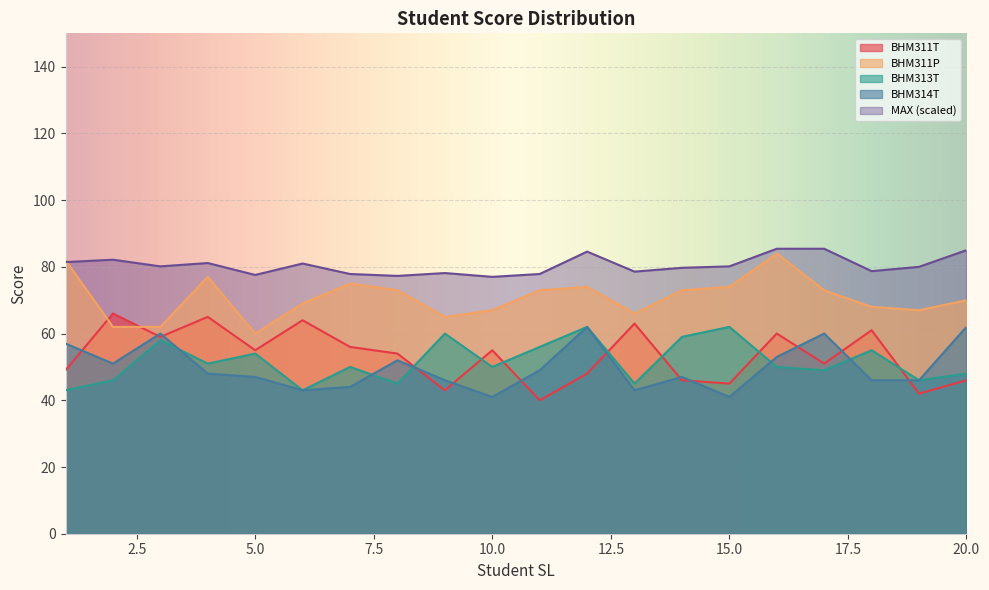

Which has a higher value, 20 or 6?

6